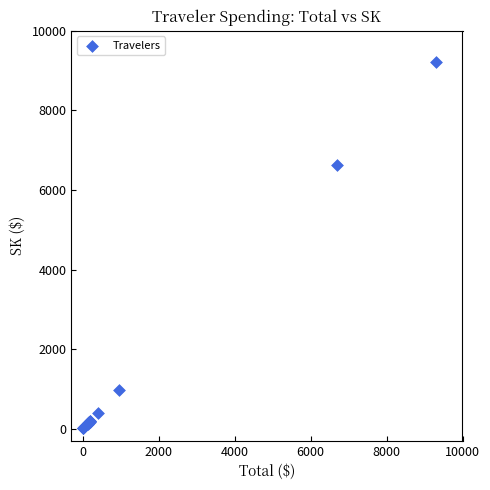

What Y value in the scatter plot is closest to 4615?

6628.5